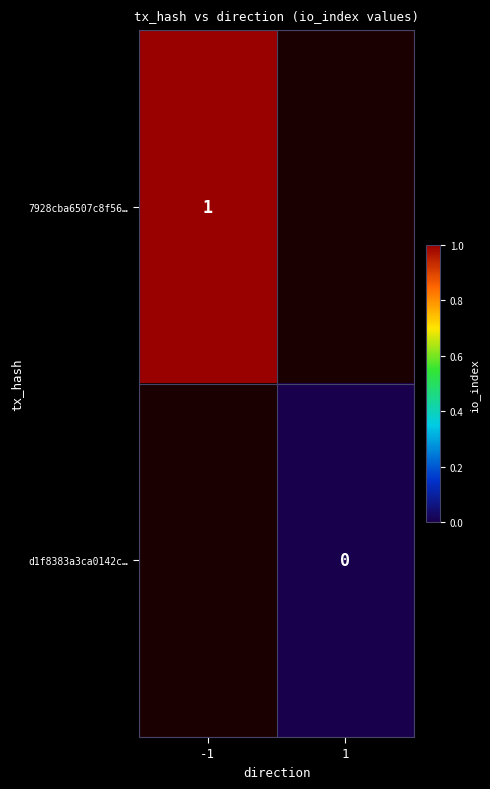

Is the value of 7928cba6507c8f56… at -1 greater than the value of d1f8383a3ca0142c… at 1?

Yes